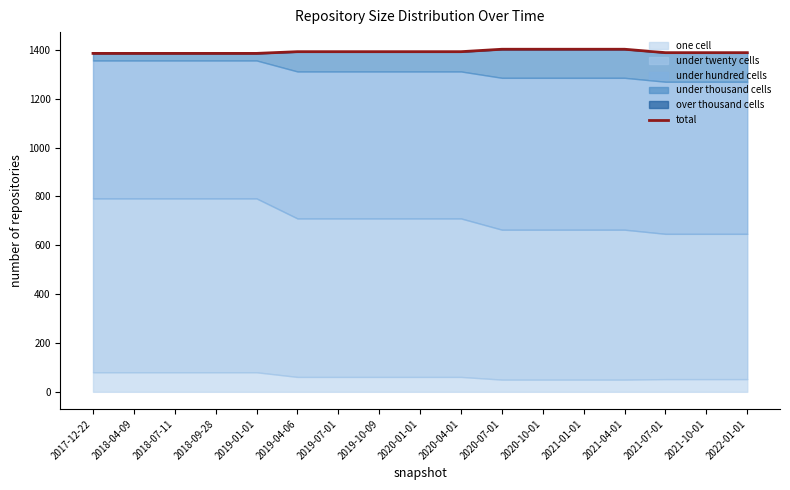

At which label is the value closest to 1394?

2019-04-06